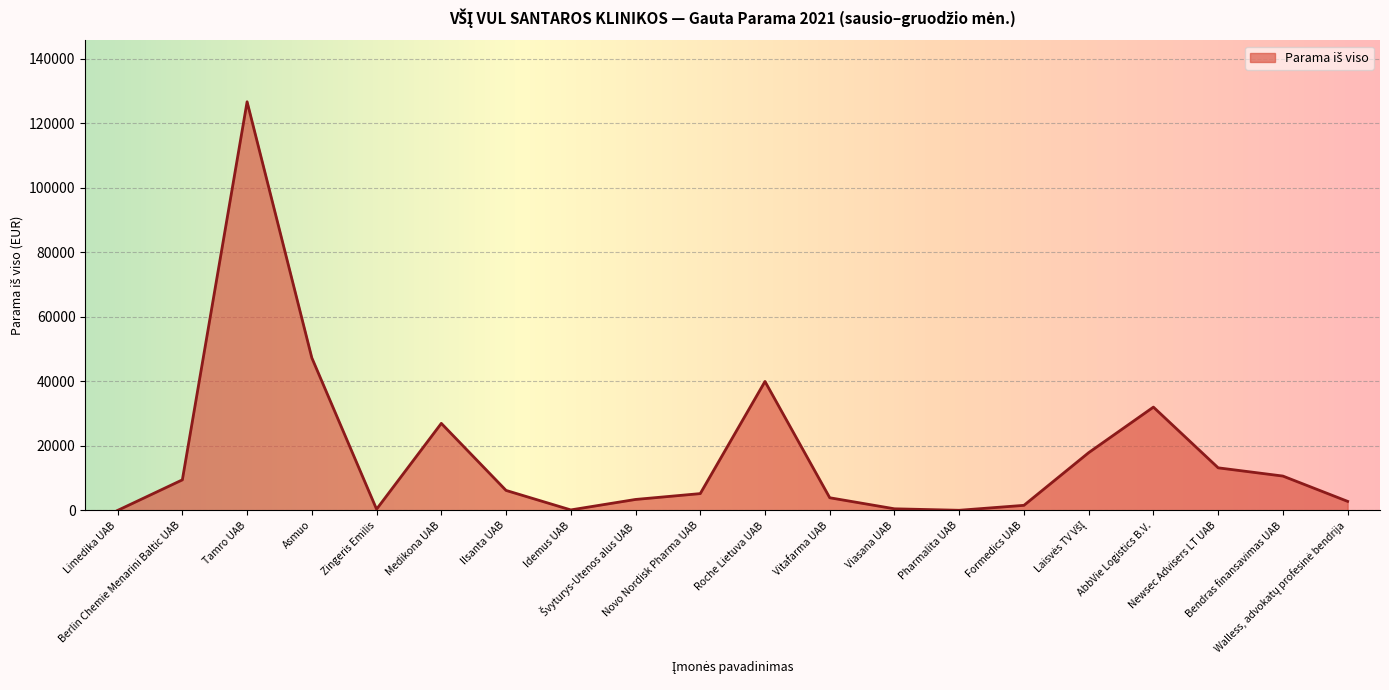

What is the greatest value displayed?

126622.2